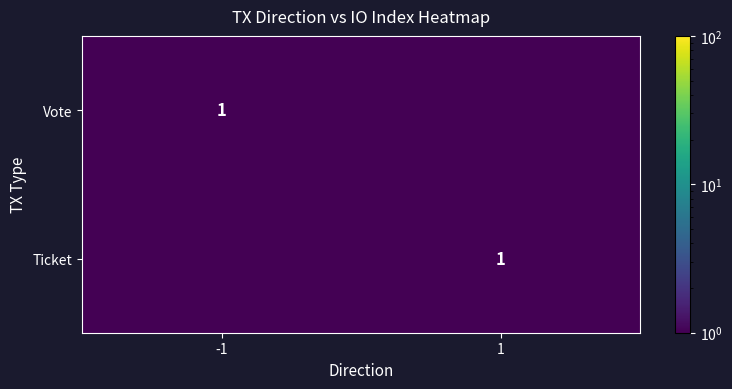

Is it true that Ticket equals 1.0 at 1?

True